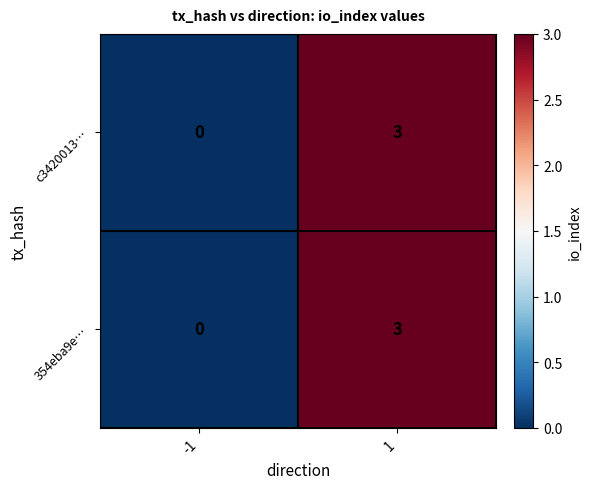

The value of c3420013… at -1 is 2. True or false?

False